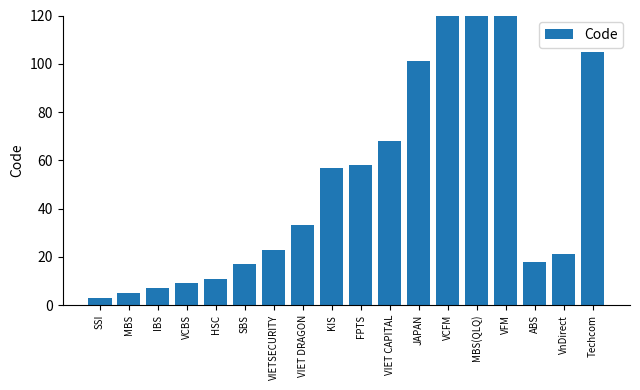

Where does the data first go above 33?

KIS